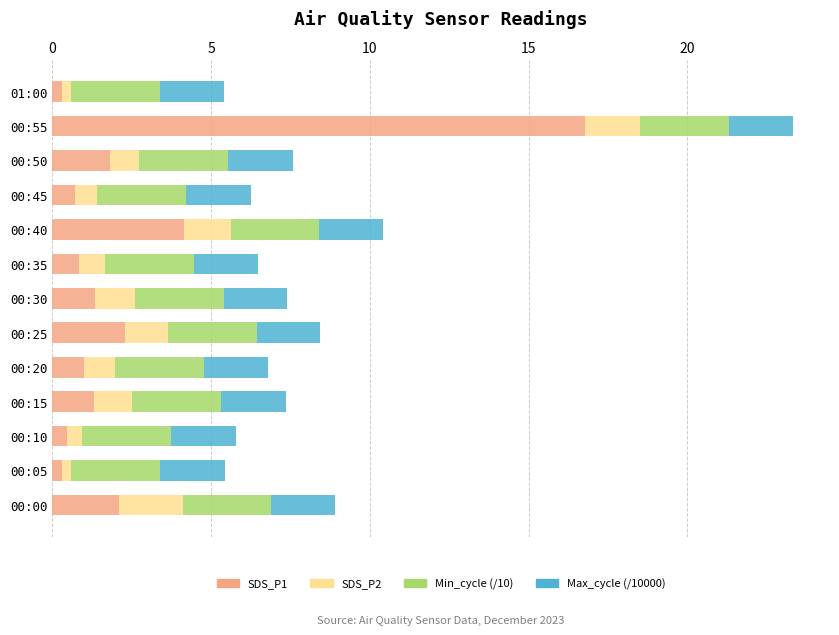

What is the difference between the maximum and minimum values in the SDS_P1 series?

16.5